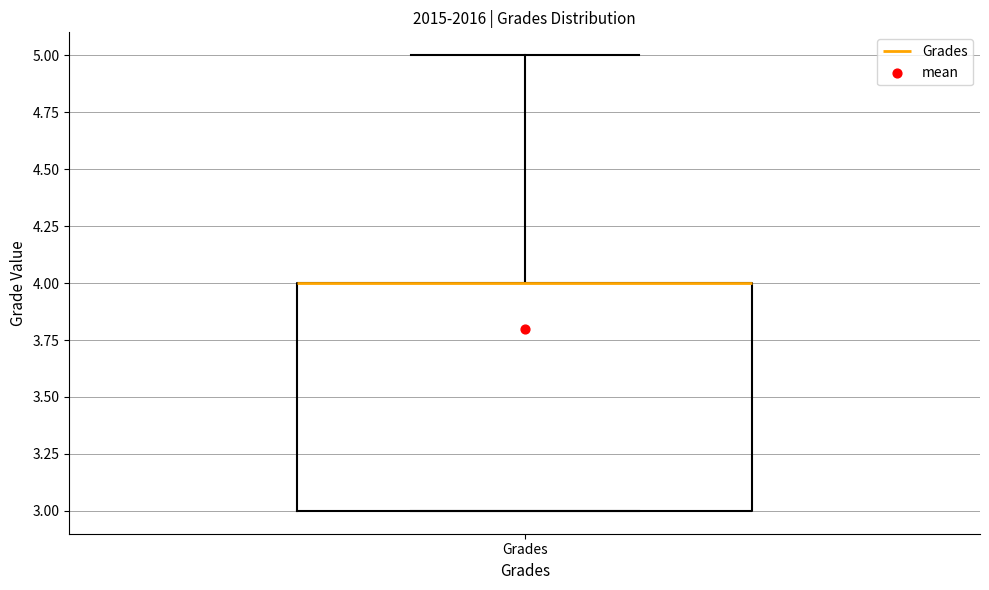

Transcribe this box plot: give where the median line is, the range the box spans, and where the two whiskers end, as read against the y-axis. The values are not printed on the chart, so give them approximately, as read against the axis.

median 4 (drawn on the box's upper edge), box 3 to 4, whiskers 3 to 5